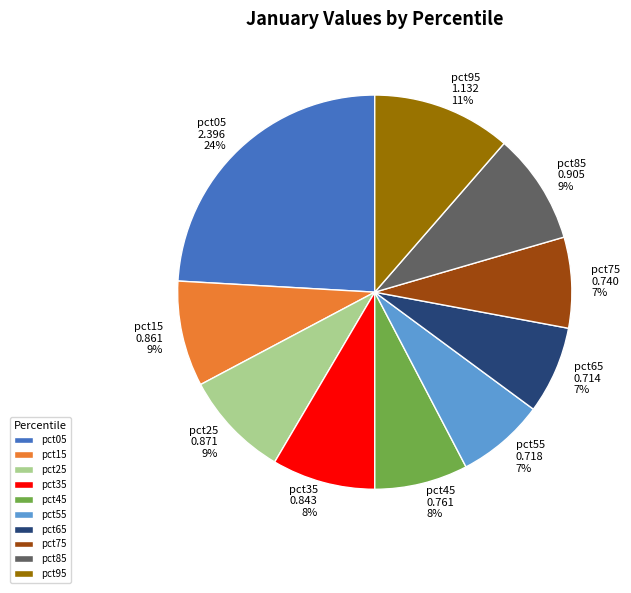

Does pct15 account for over 50% of the chart?

No